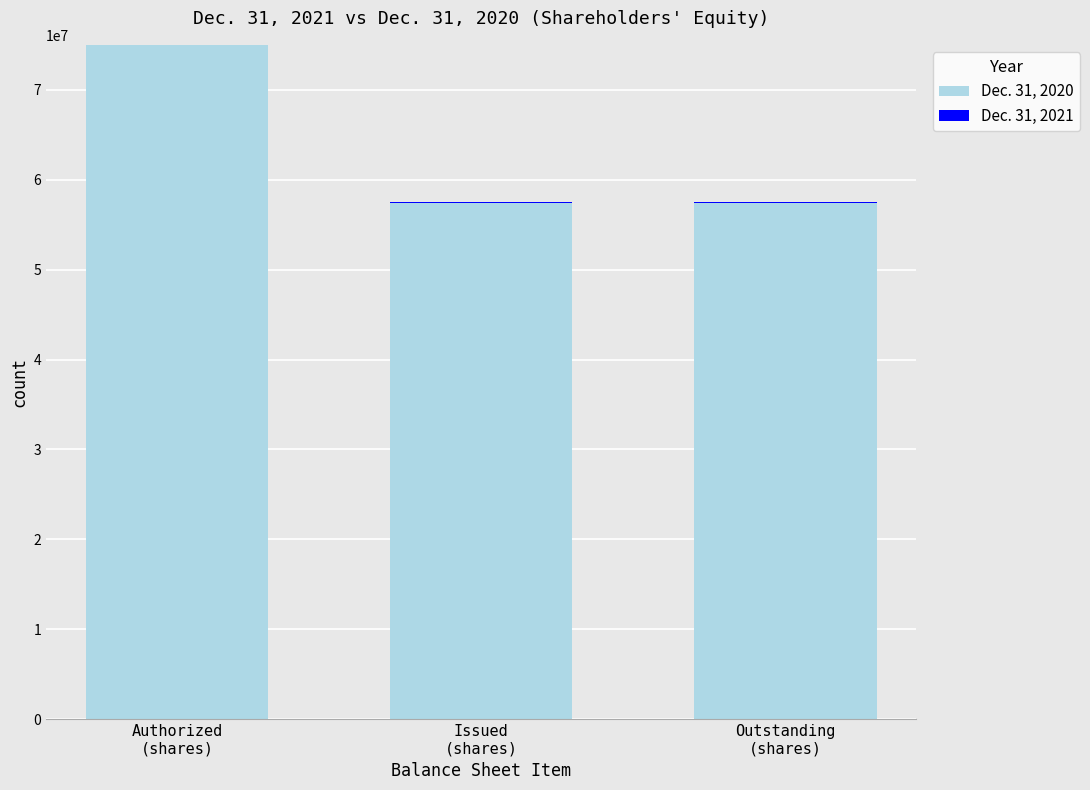

Which category has the highest value in the Dec. 31, 2021 series?

Authorized
(shares)